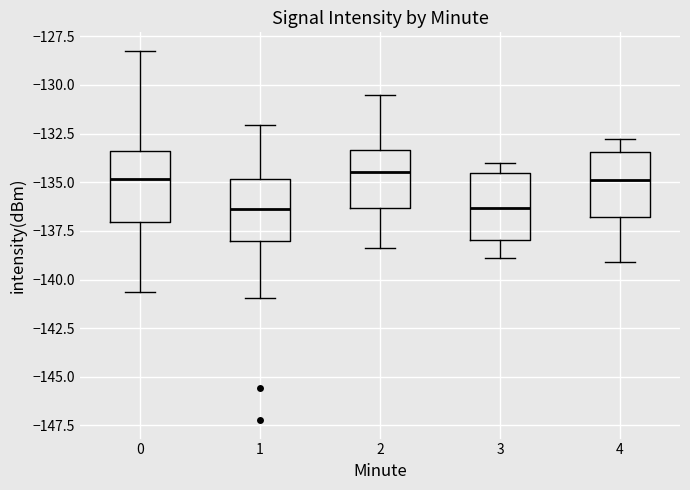

Reading left to right, transcribe this box plot: for each box, give where its median line is, the range the box spans, and where its two whiskers end, as read against the y-axis. The values are not printed on the chart, so give them approximately, as read against the axis.

0: median -135.0, box -137.0 to -133.5, whiskers -140.5 to -128.0
1: median -136.5, box -138.0 to -135.0, whiskers -141.0 to -132.0
2: median -134.5, box -136.5 to -133.5, whiskers -138.5 to -130.5
3: median -136.5, box -138.0 to -134.5, whiskers -139.0 to -134.0
4: median -135.0, box -137.0 to -133.5, whiskers -139.0 to -133.0